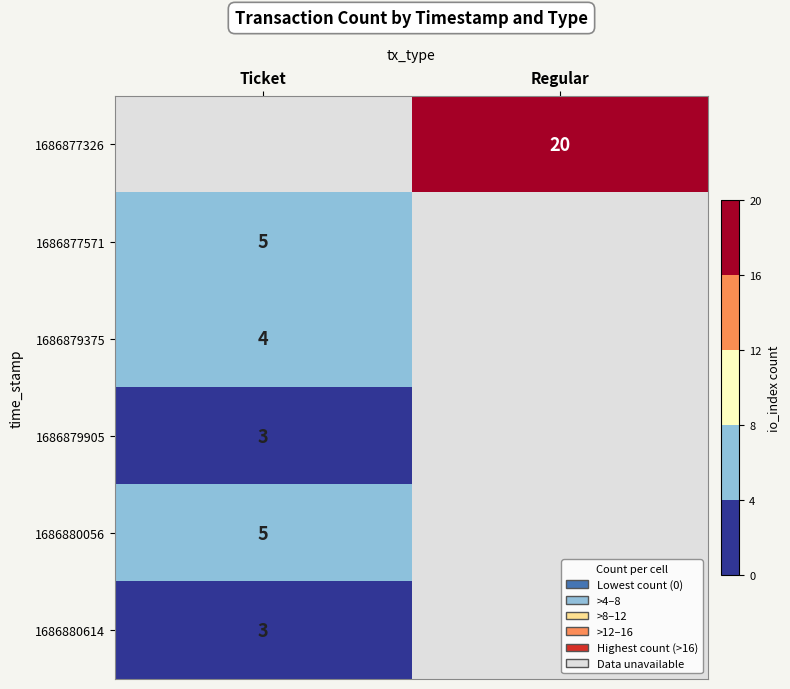

What is the approximate value of 1686877571 at Ticket?

5.0